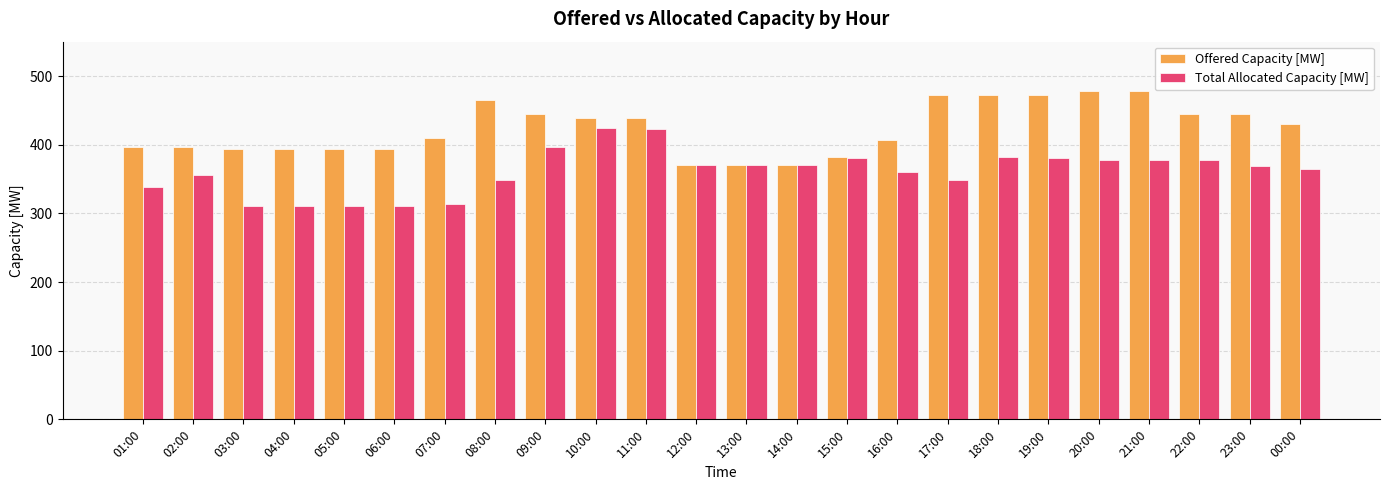

True or false: Total Allocated Capacity [MW] has a value of 364 at 00:00.

True